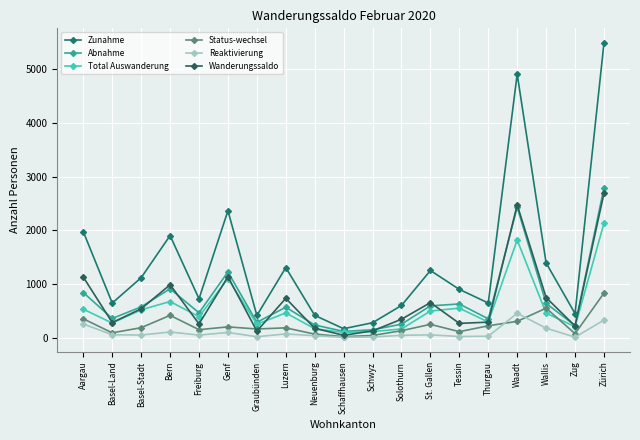

Is it true that Total Auswanderung equals 650 at Luzern?

False